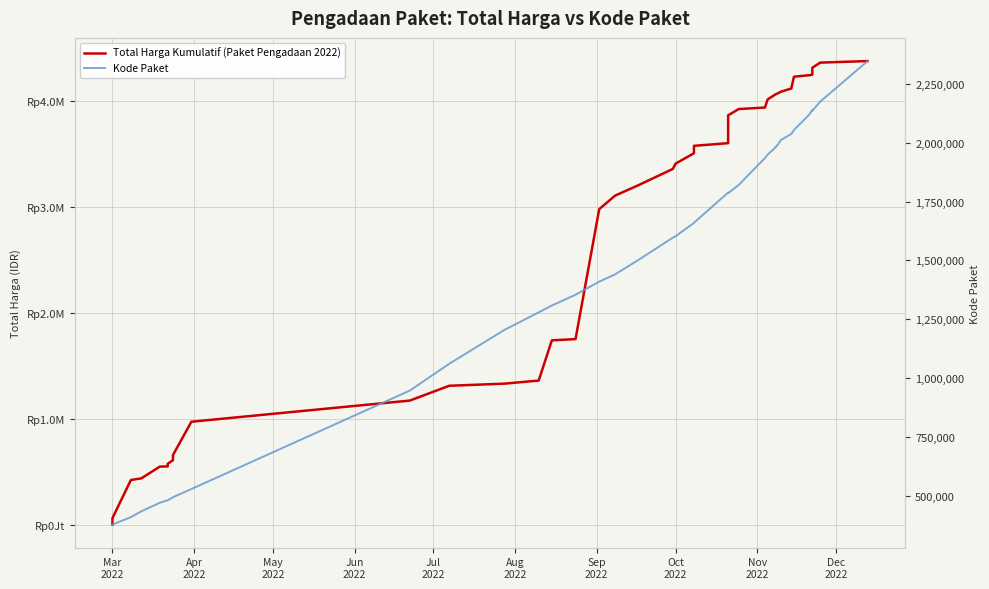

How many series are shown in this chart?

2